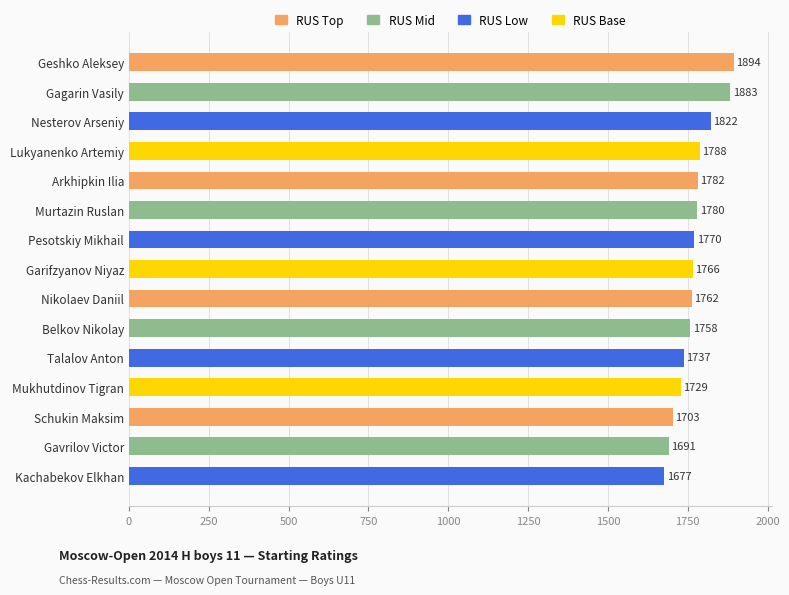

The value at Belkov Nikolay is 644. True or false?

False